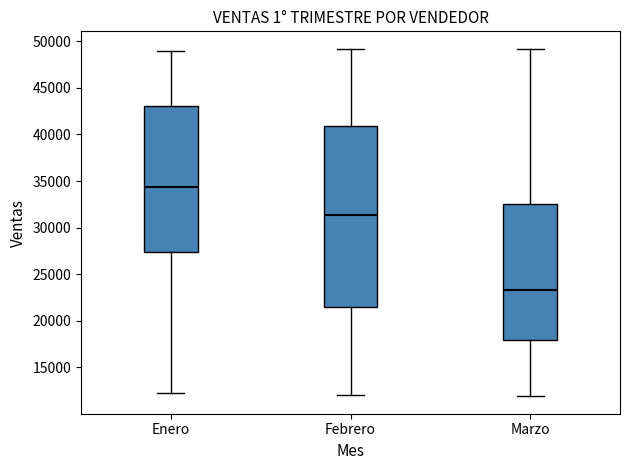

Reading left to right, transcribe this box plot: for each box, give where its median line is, the range the box spans, and where its two whiskers end, as read against the y-axis. The values are not printed on the chart, so give them approximately, as read against the axis.

Enero: median 34500, box 27500 to 43000, whiskers 12000 to 49000
Febrero: median 31500, box 21500 to 41000, whiskers 12000 to 49000
Marzo: median 23500, box 18000 to 32500, whiskers 12000 to 49000